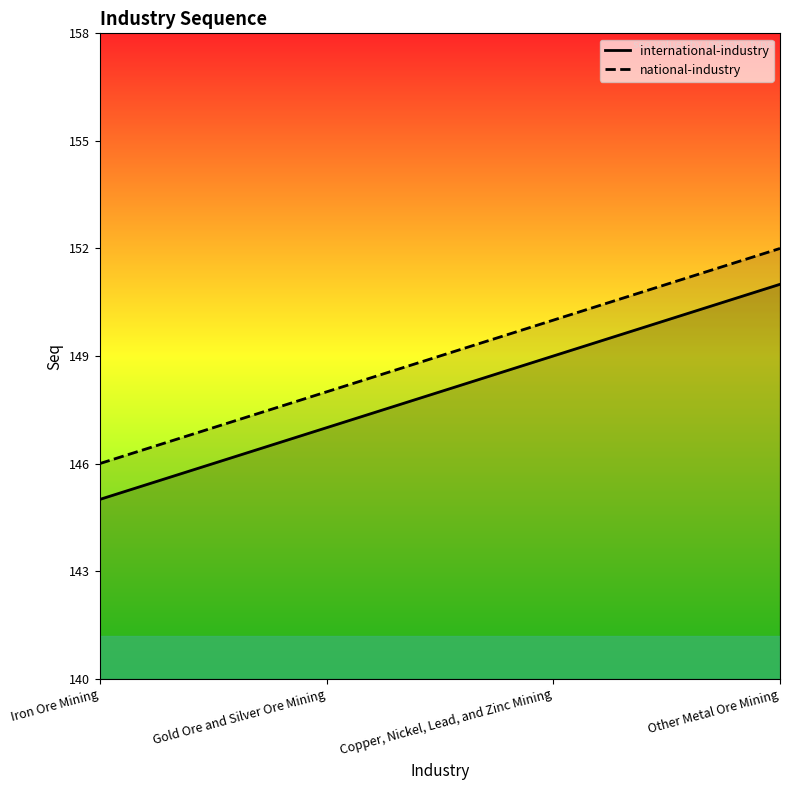

True or false: international-industry has more than 2 points higher than both neighbors.

False